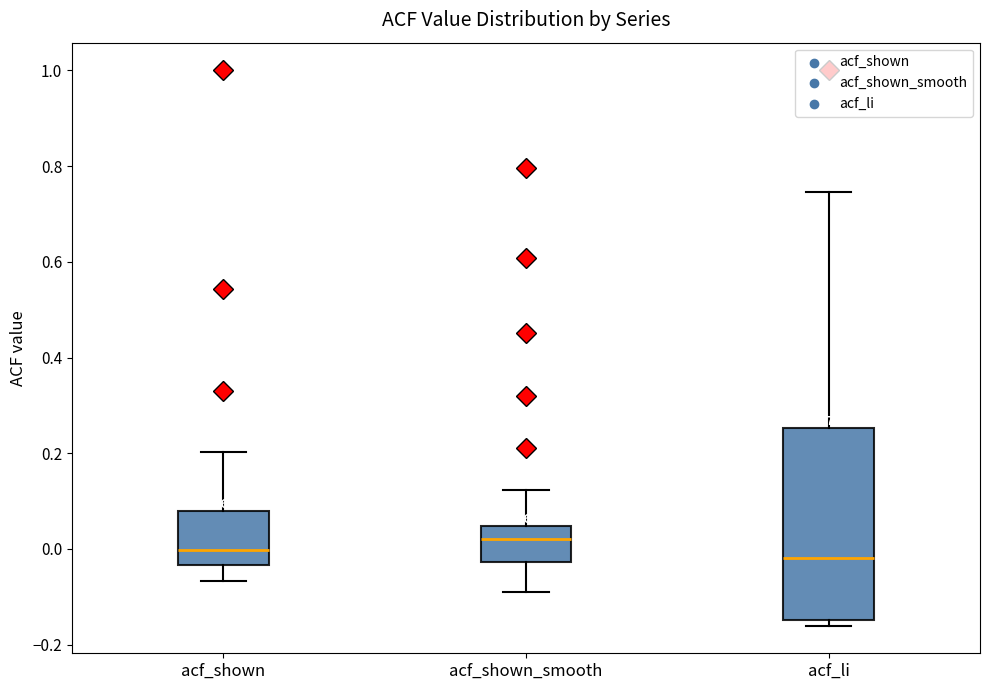

Which box is the tallest, from its lower edge to its upper edge?

acf_li